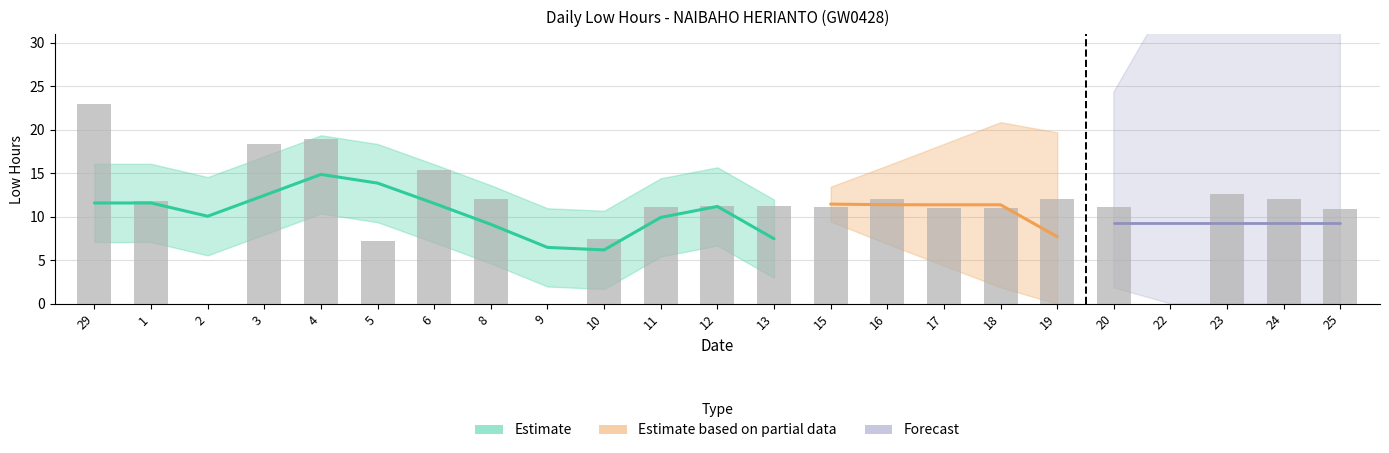

What position from the right is 10?

14